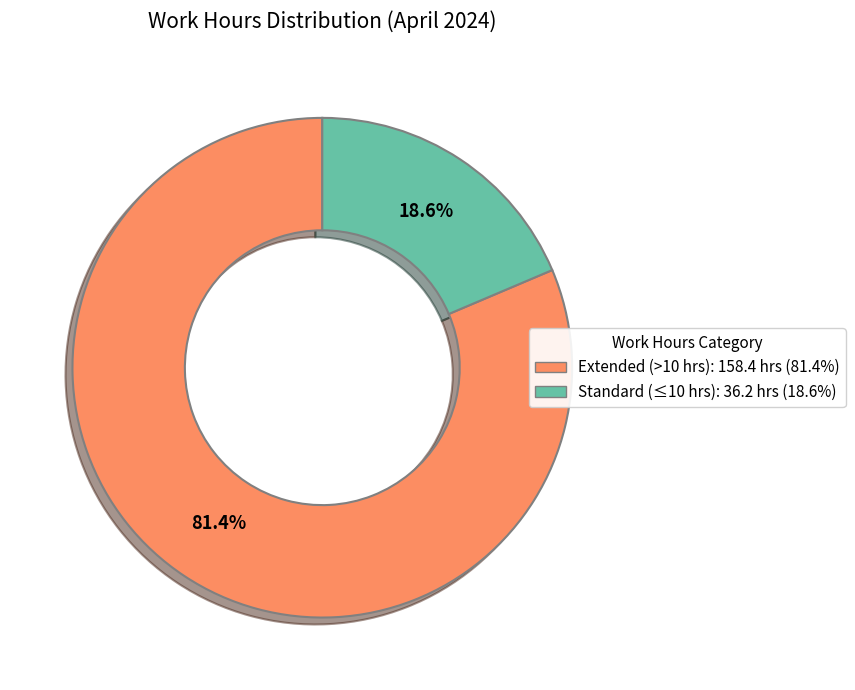

Is there any slice that represents more than half of the pie?

Yes